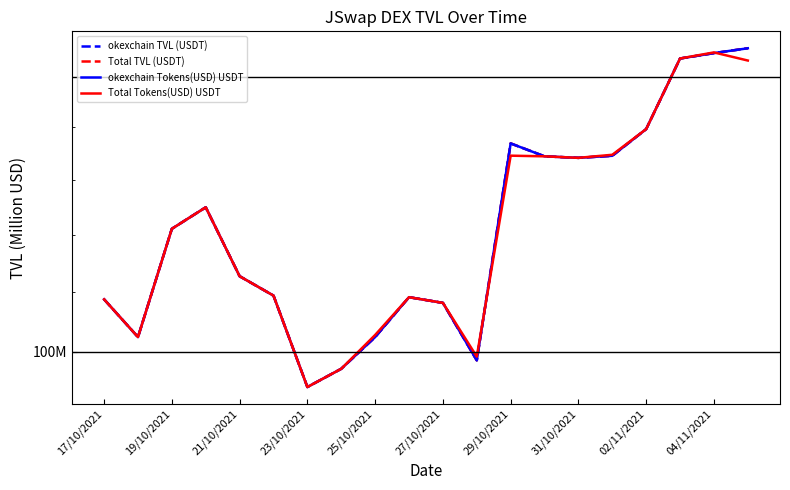

True or false: Total Tokens(USD) USDT has more than 1 points higher than both neighbors.

True